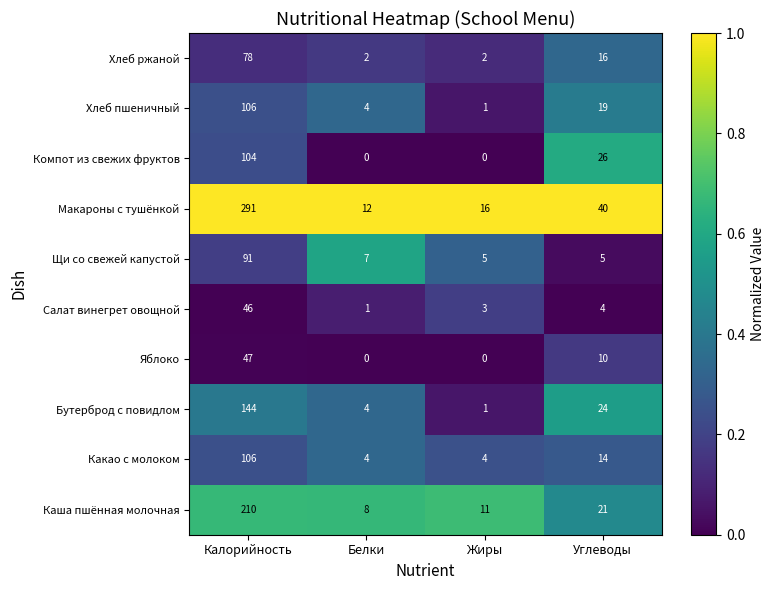

Which series has the largest total across all categories?

Макароны с тушёнкой